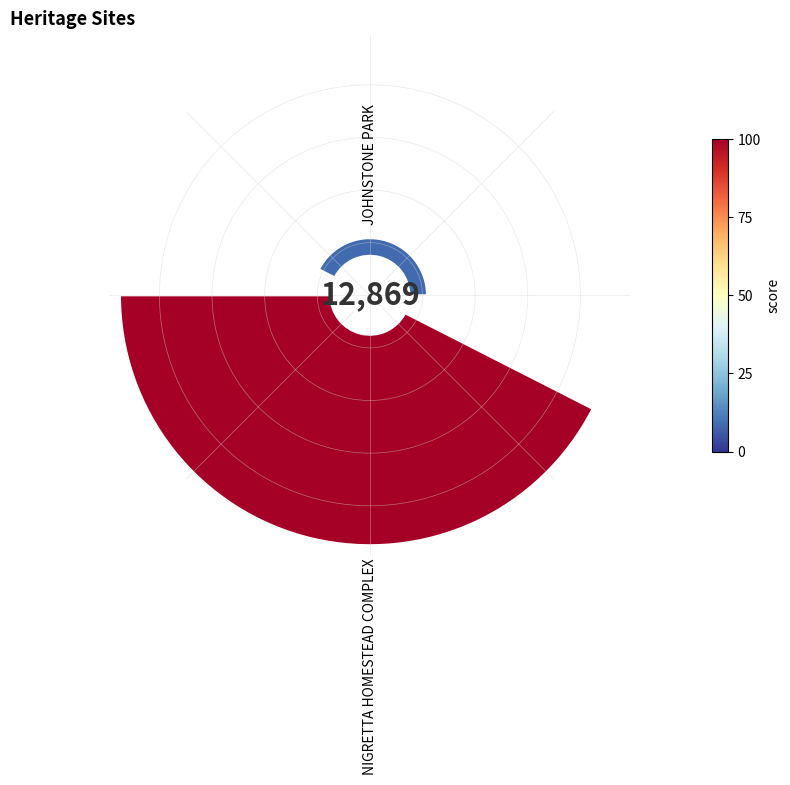

True or false: 0 accounts for 1% of the total.

False